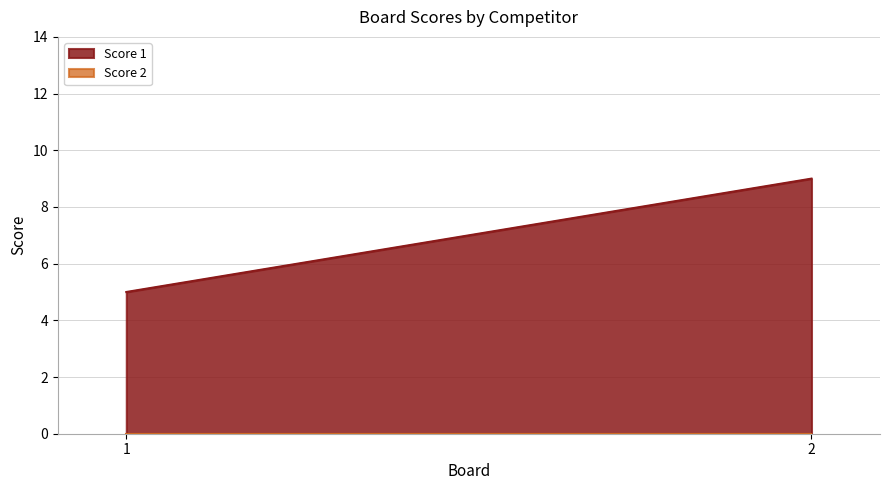

Which label corresponds to the largest value in the chart?

2